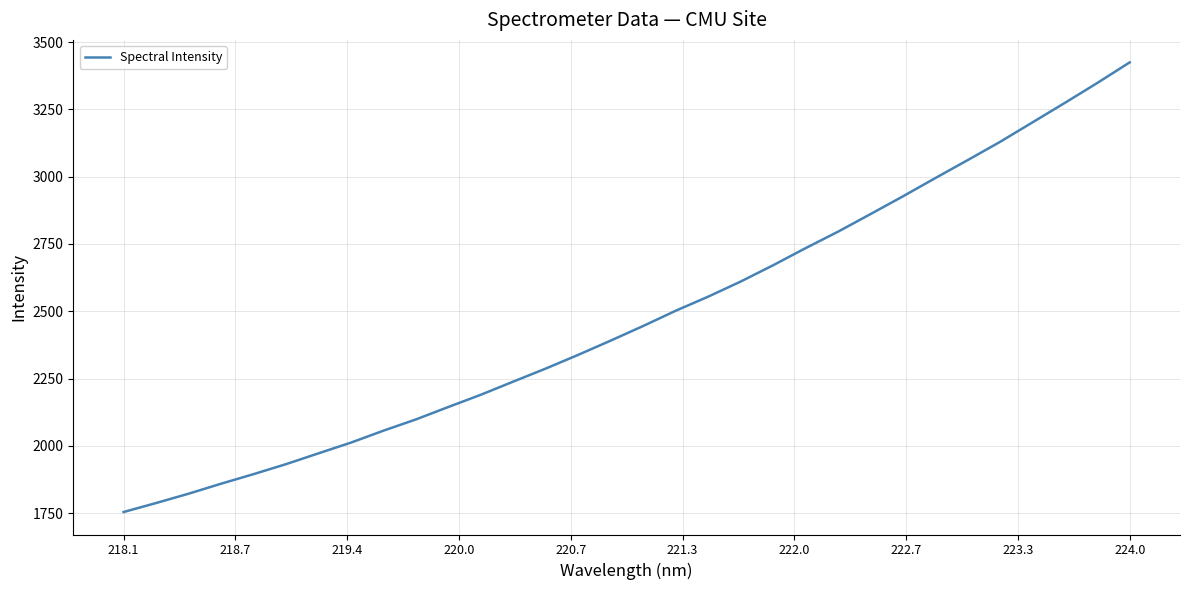

What is the maximum value shown in the chart?

3424.7